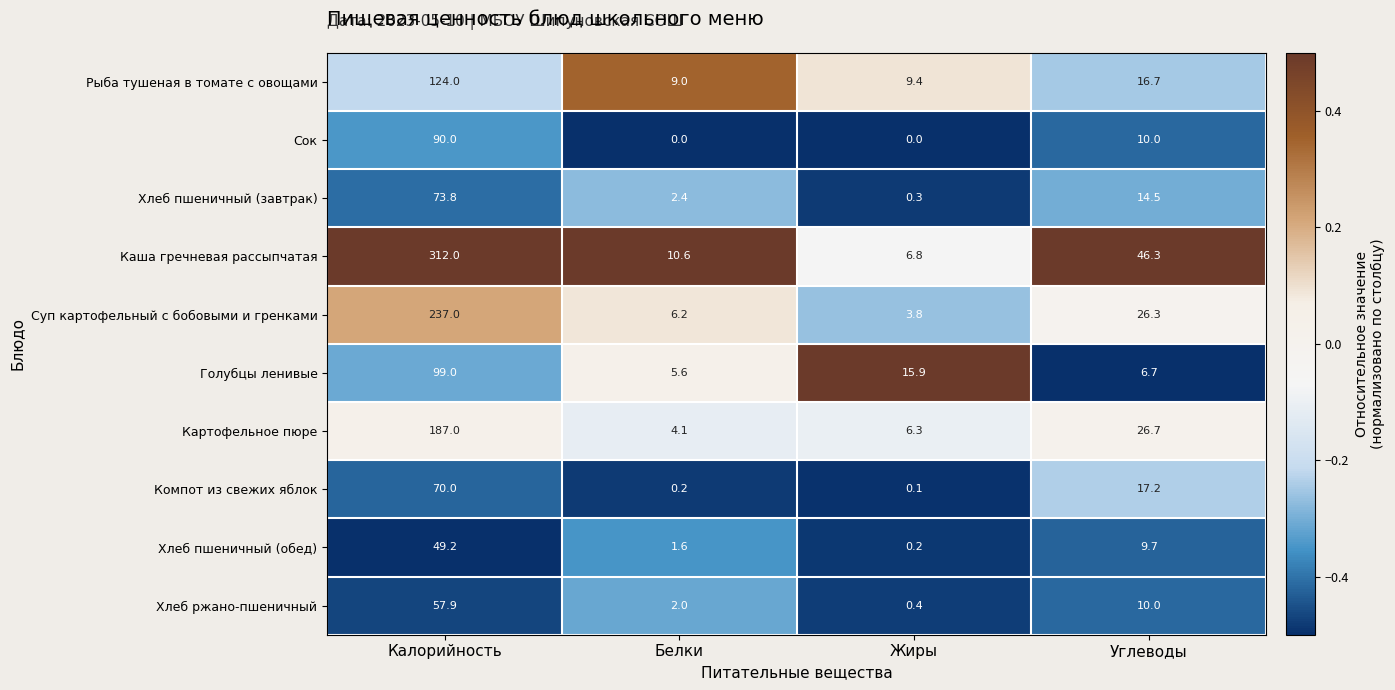

Rank the series at Жиры from lowest to highest value.

Сок, Компот из свежих яблок, Хлеб пшеничный (обед), Хлеб пшеничный (завтрак), Хлеб ржано-пшеничный, Суп картофельный с бобовыми и гренками, Картофельное пюре, Каша гречневая рассыпчатая, Рыба тушеная в томате с овощами, Голубцы ленивые